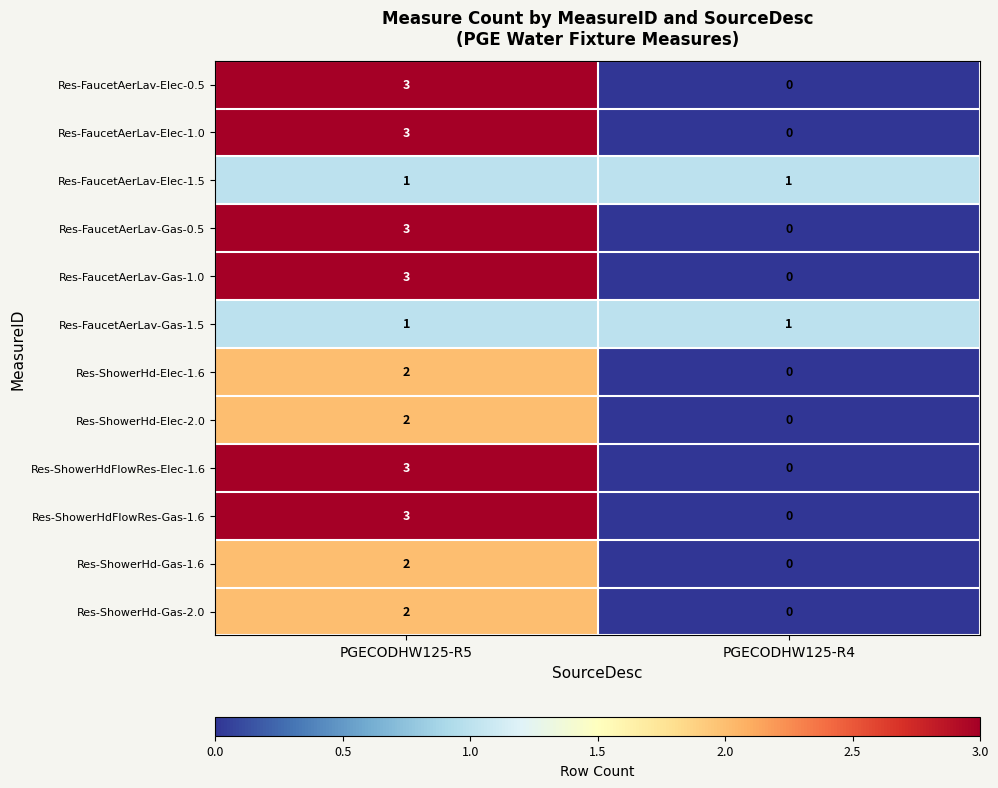

True or false: Res-FaucetAerLav-Gas-1.5 has a value of 1 at PGECODHW125-R5.

True